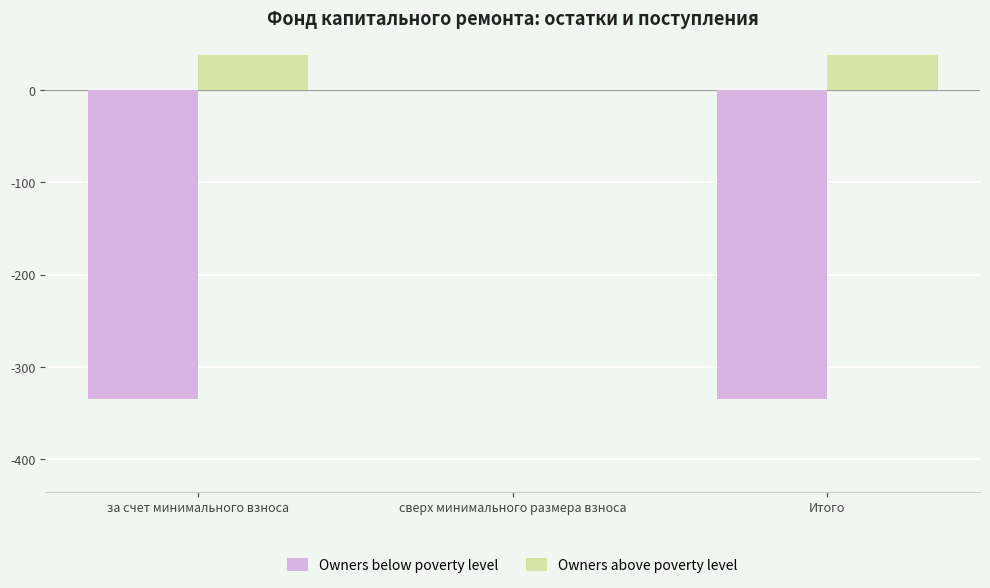

The Owners above poverty level series shows 0.0 at сверх минимального размера взноса. True or false?

True